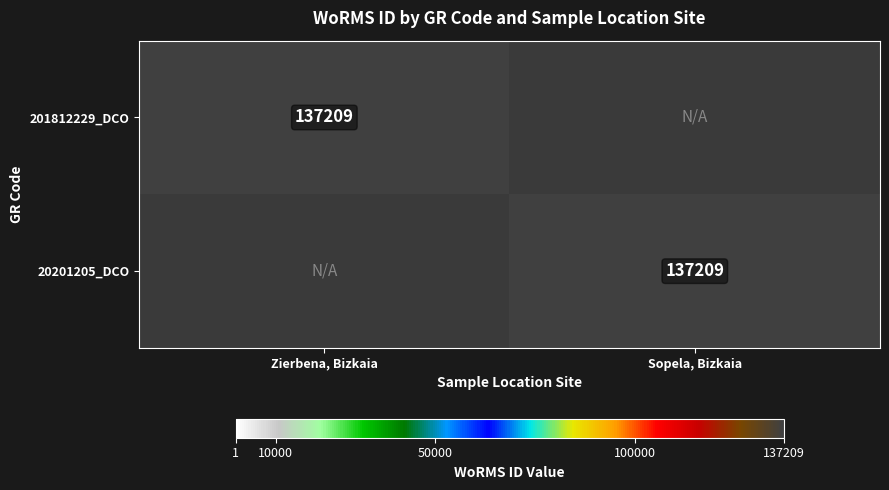

True or false: 201812229_DCO has a value of 137209 at Zierbena, Bizkaia.

True